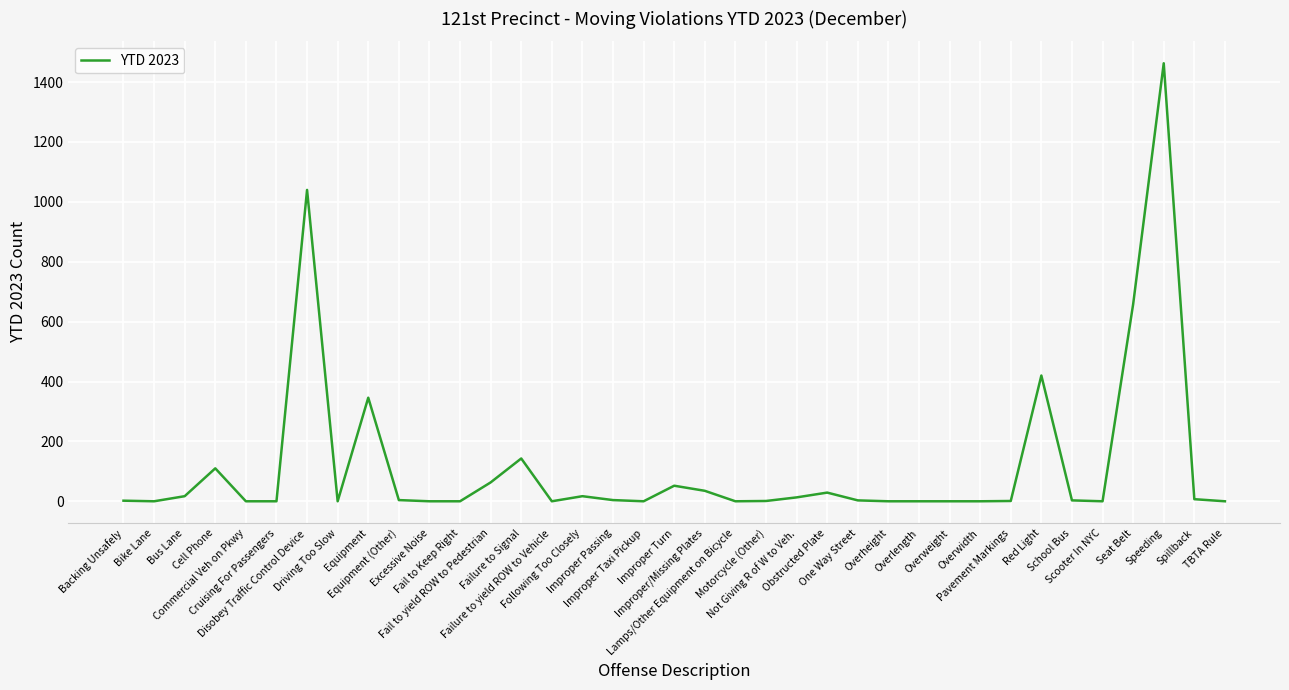

What is the difference between the maximum and minimum values?

1463